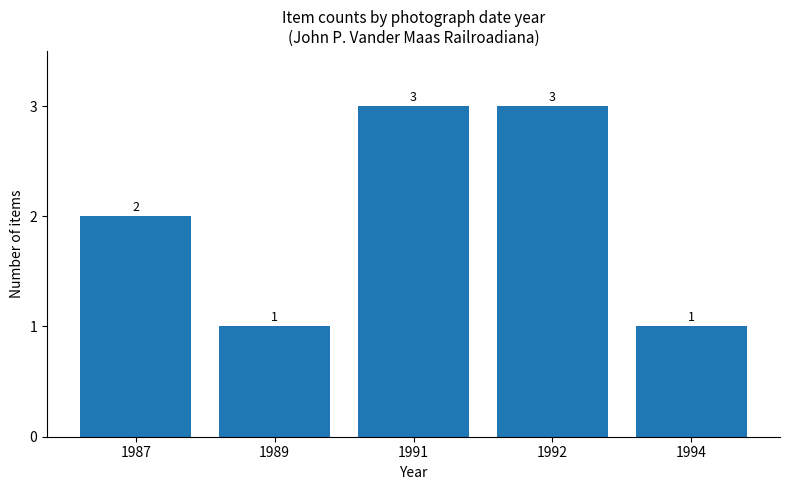

At which label is the value closest to 2?

1987